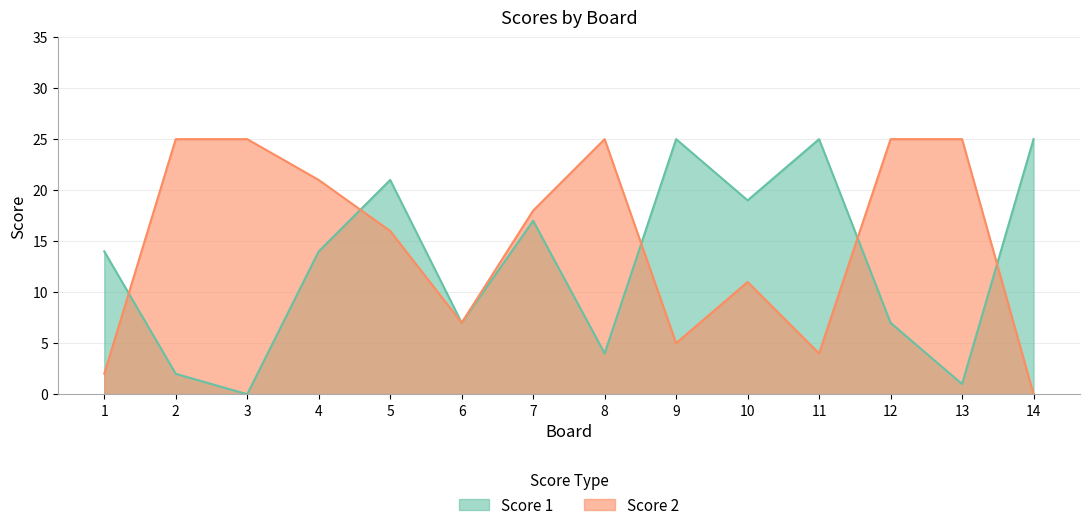

What are all the series names shown in the legend?

Score 1, Score 2